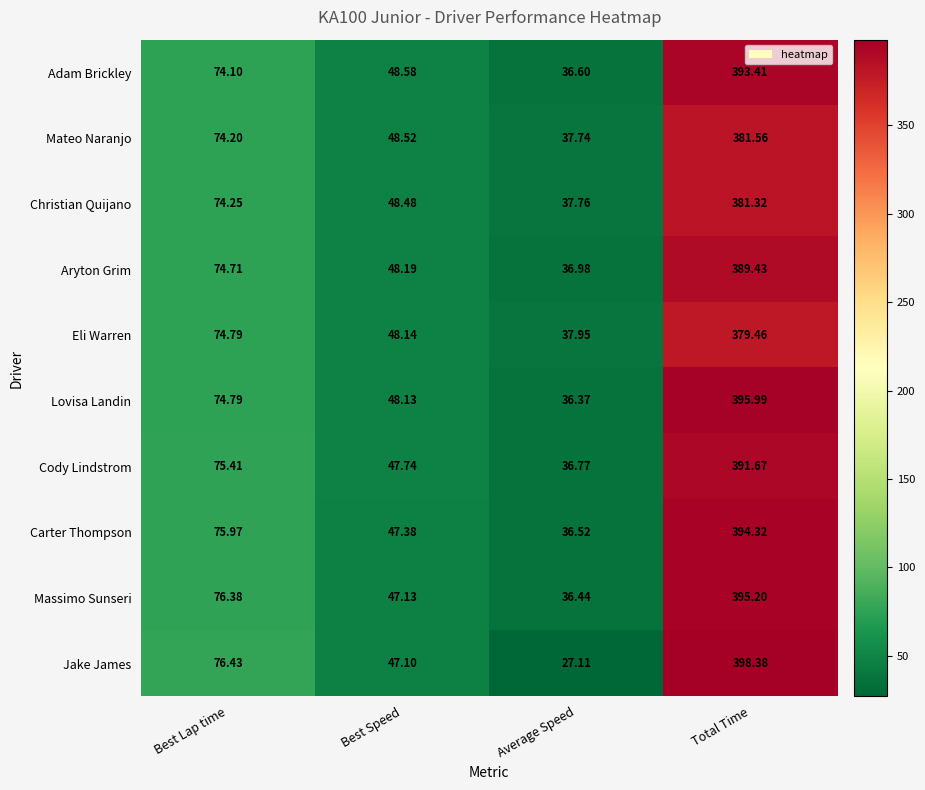

Where does the Lovisa Landin series first go above 74?

Best Lap time